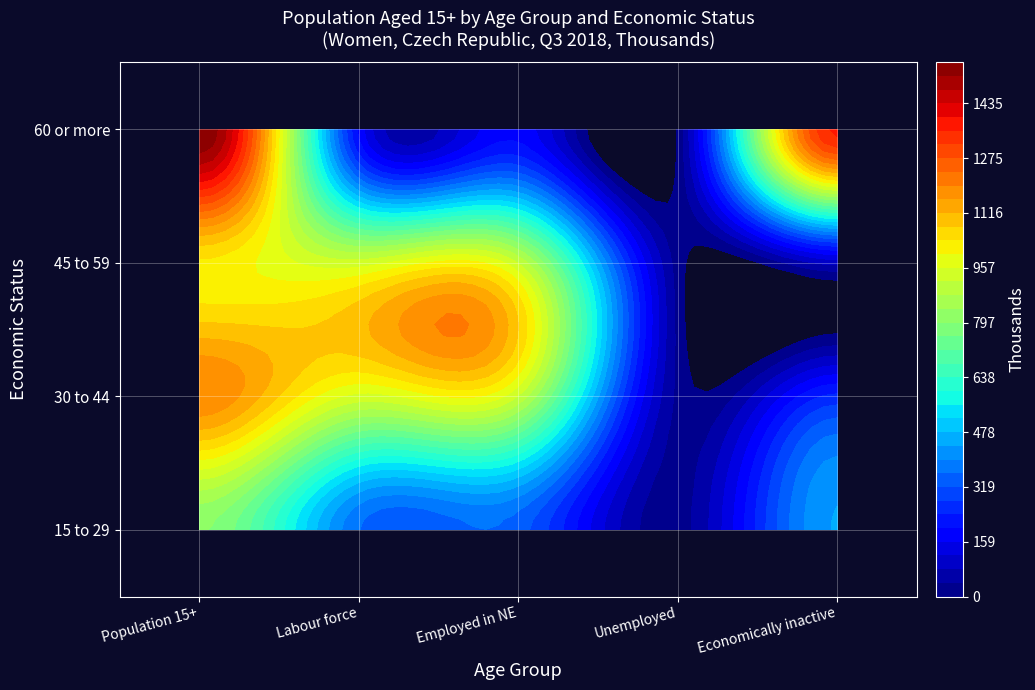

Which category has the highest value in the 60 or more series?

Population 15+